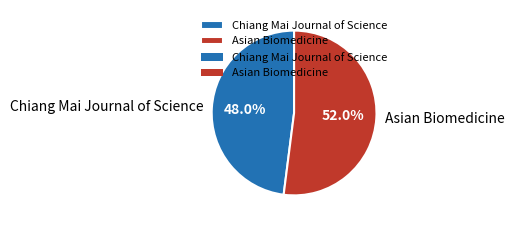

How many segments does this pie chart have?

2